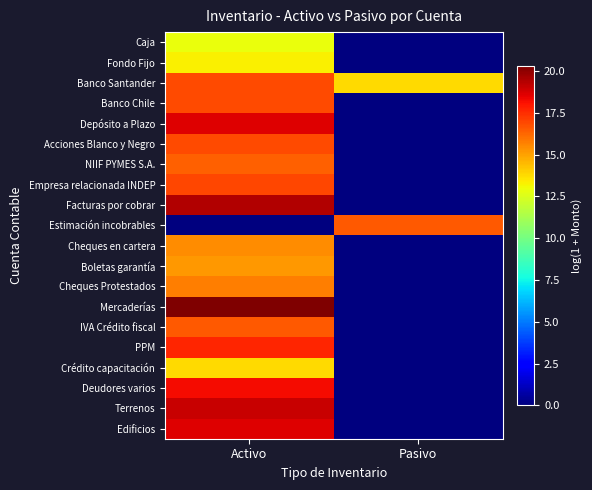

Count the number of categories in the chart.

2